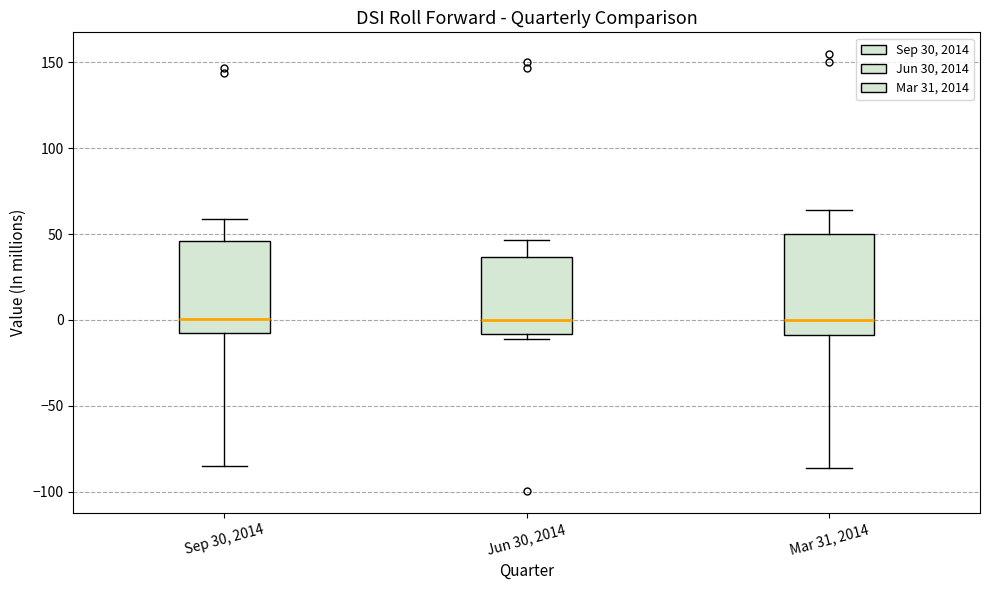

Where does the median line of the box for Jun 30, 2014 sit on the y-axis? The values are not printed on the chart, so give them approximately, as read against the axis.

0